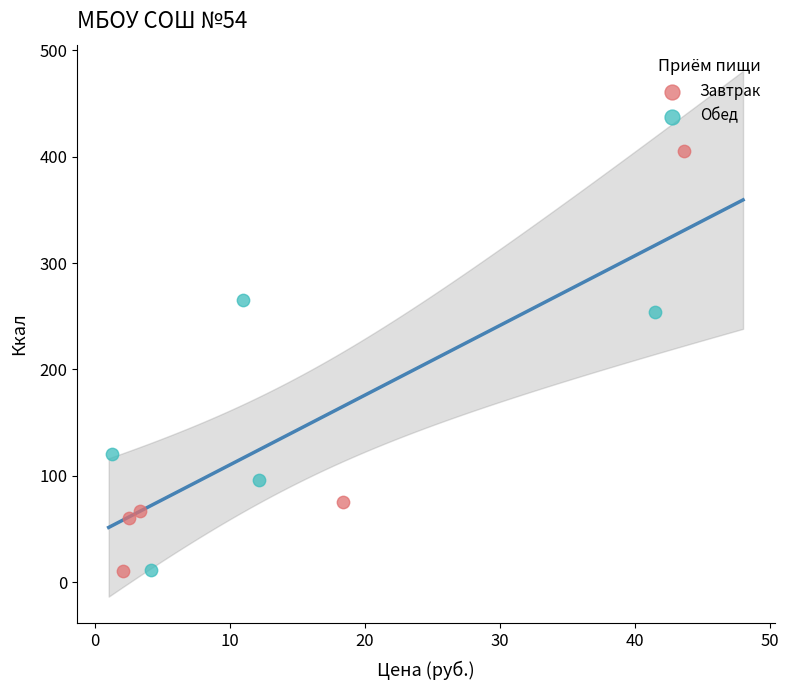

Which series contains the highest Y value?

Завтрак